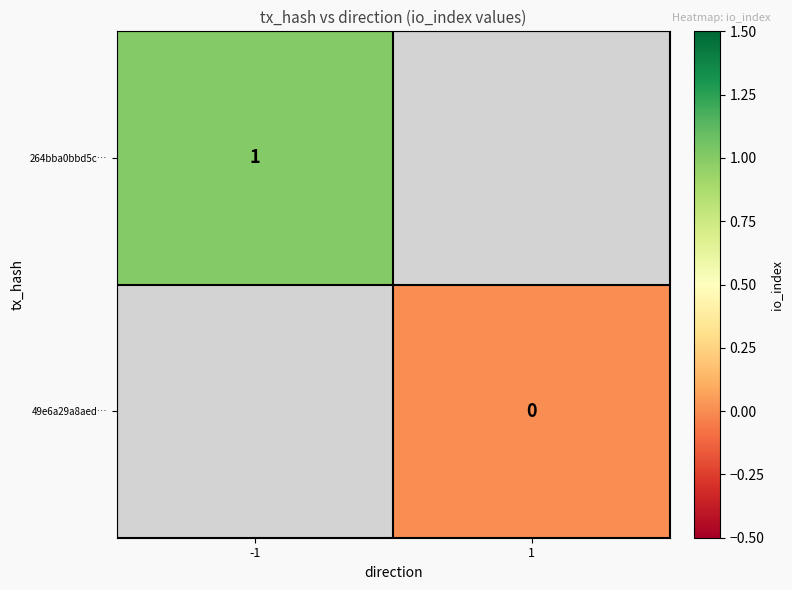

How many categories are shown in the chart?

2